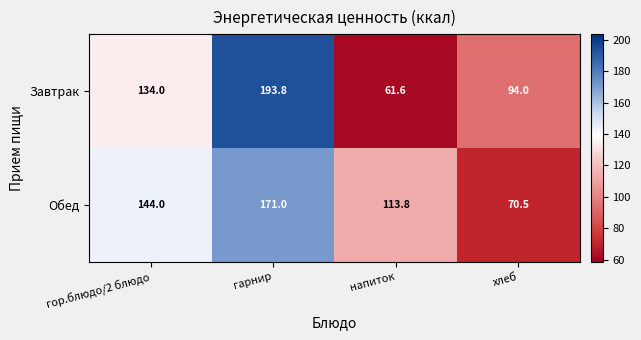

Reading left to right, extract all data points from this chart.

Завтрак: 134.0	193.8	61.6	94.0
Обед: 144.0	171.0	113.8	70.5